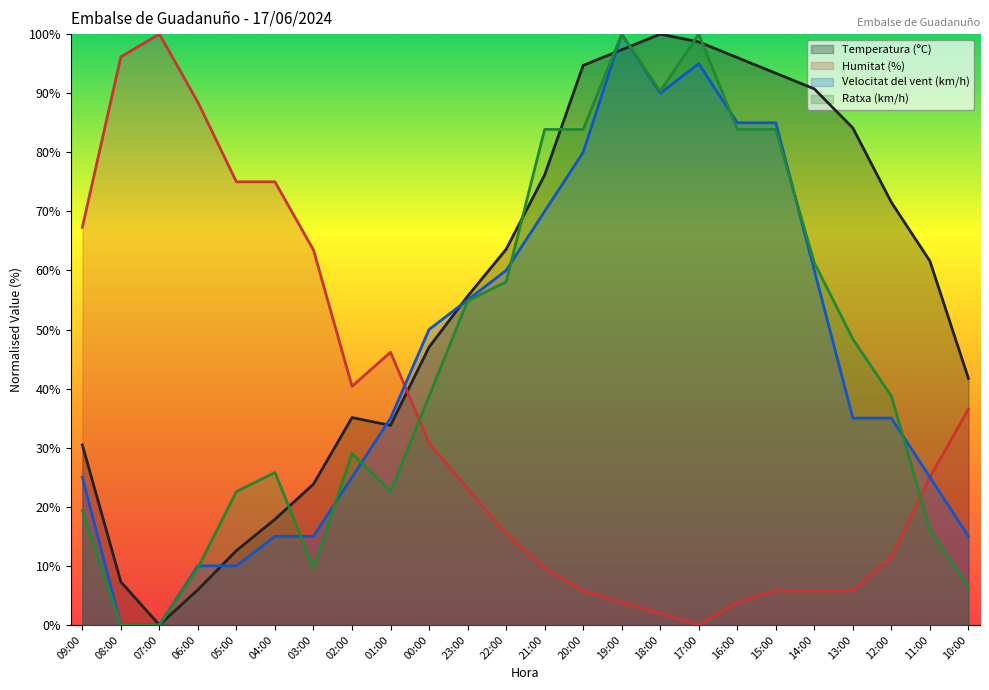

Which has a higher value, 15:00 or 13:00?

15:00